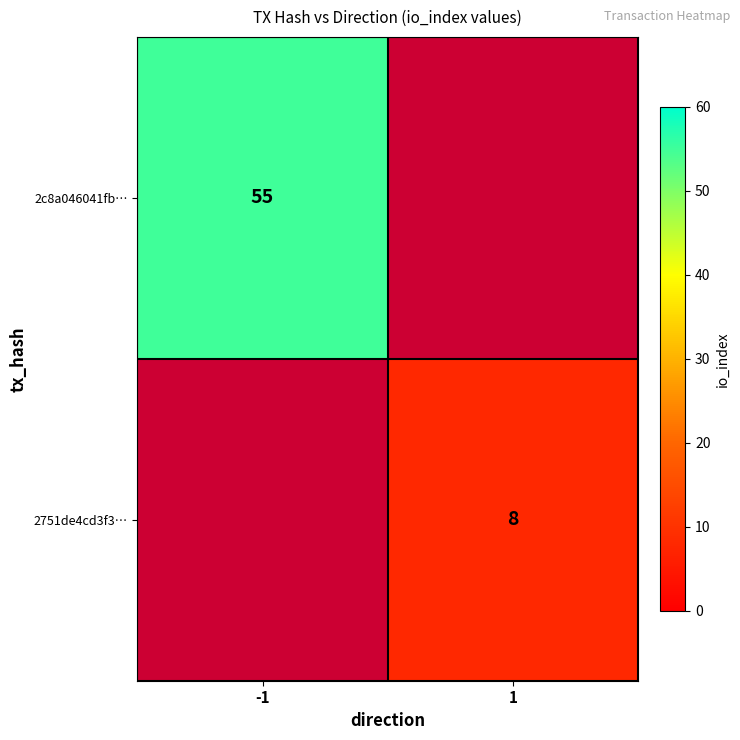

Is it true that 2c8a046041fb… equals 55 at -1?

True